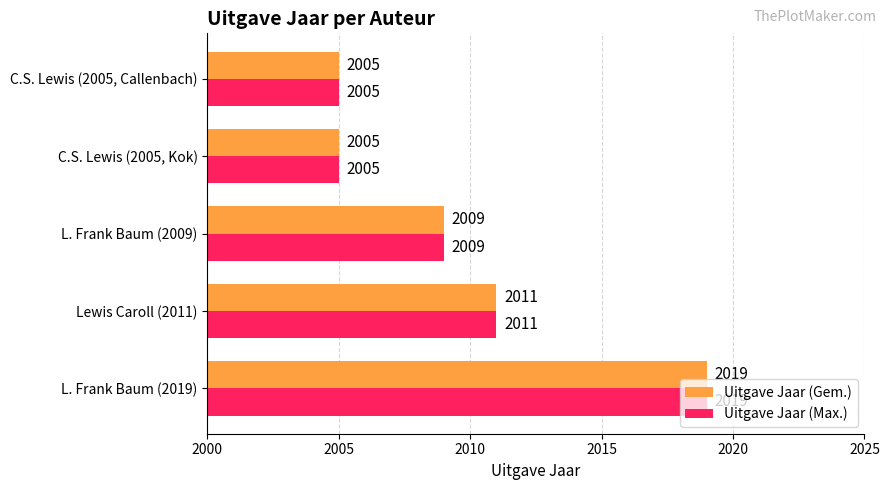

Count the Uitgave Jaar (Max.) values in the range 2005 to 2011.

4